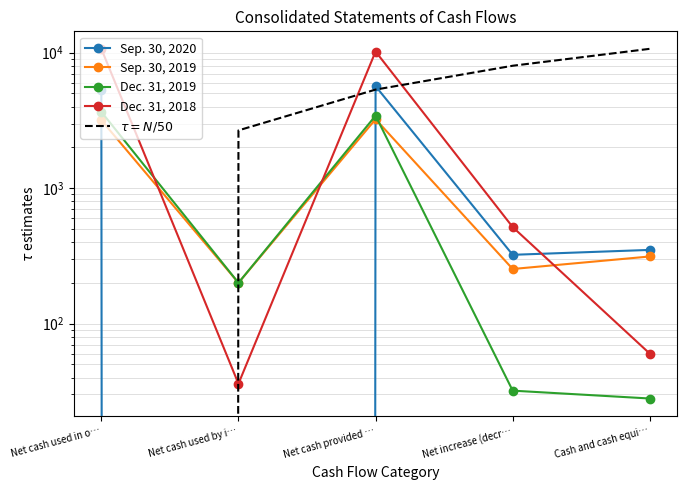

The $\tau = N/50$ series shows 3266.5 at Net cash used in o…. True or false?

False